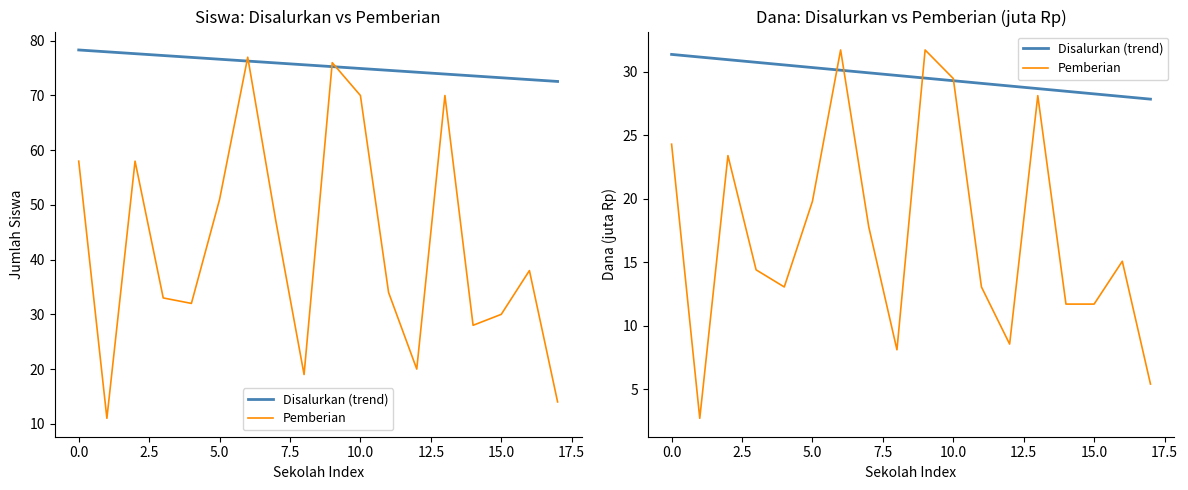

What are all the series names shown in the legend?

Disalurkan (trend), Pemberian